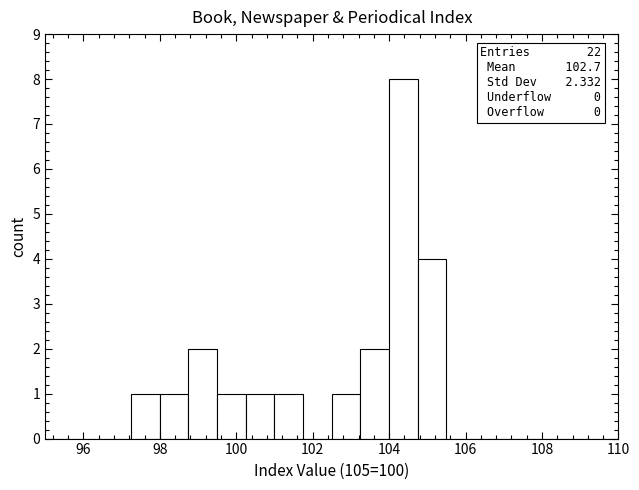

Read against the x-axis, roughly where is the centre of the tallest bar?

104.4